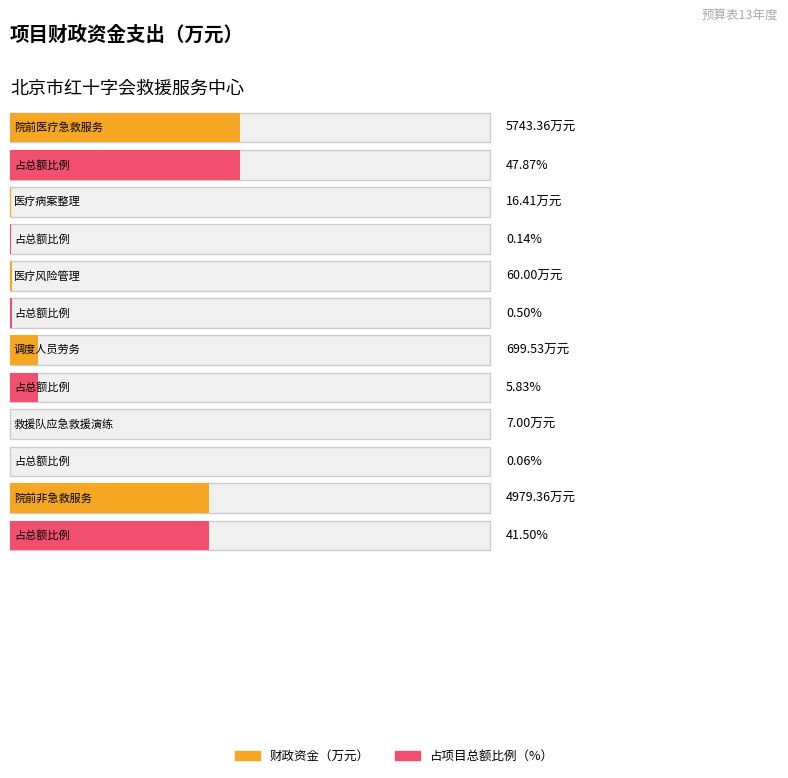

List the series in order of their peak value, highest first.

财政资金, 占比